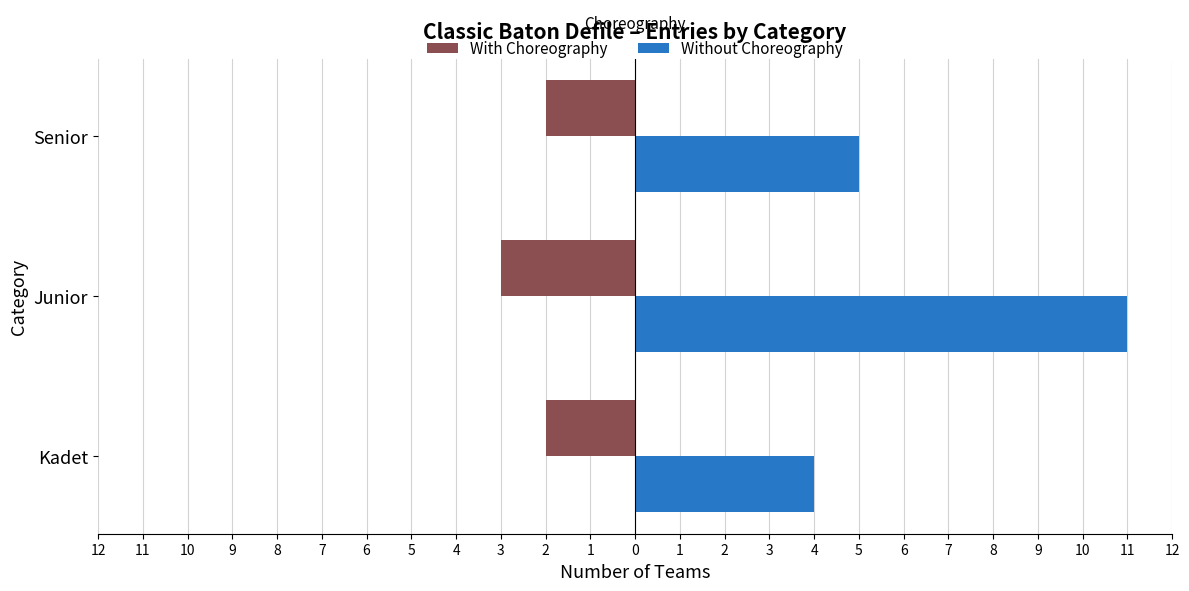

At how many categories does at least one series exceed -1?

3